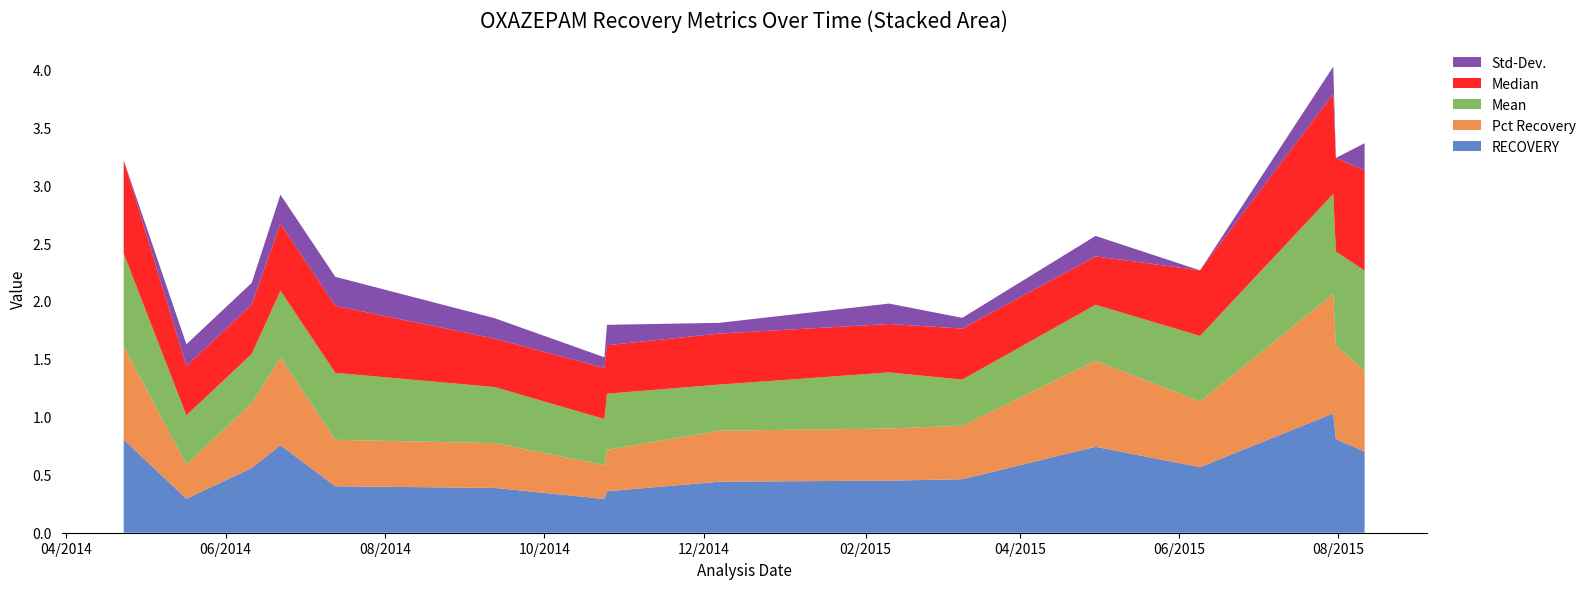

Reading left to right, extract all data points from this chart.

RECOVERY: 2014-04-23=0.8	2014-05-17=0.3	2014-06-11=0.6	2014-06-22=0.8	2014-07-13=0.4	2014-09-12=0.4	2014-10-24=0.3	2014-10-25=0.4	2014-12-07=0.4	2015-02-10=0.4	2015-03-10=0.5	2015-04-30=0.7	2015-06-09=0.6	2015-07-30=1.0	2015-07-31=0.8	2015-08-11=0.7
Pct Recovery: 2014-04-23=0.8	2014-05-17=0.3	2014-06-11=0.6	2014-06-22=0.8	2014-07-13=0.4	2014-09-12=0.4	2014-10-24=0.3	2014-10-25=0.4	2014-12-07=0.4	2015-02-10=0.4	2015-03-10=0.5	2015-04-30=0.7	2015-06-09=0.6	2015-07-30=1.0	2015-07-31=0.8	2015-08-11=0.7
Mean: 2014-04-23=0.8	2014-05-17=0.4	2014-06-11=0.4	2014-06-22=0.6	2014-07-13=0.6	2014-09-12=0.5	2014-10-24=0.4	2014-10-25=0.5	2014-12-07=0.4	2015-02-10=0.5	2015-03-10=0.4	2015-04-30=0.5	2015-06-09=0.6	2015-07-30=0.9	2015-07-31=0.8	2015-08-11=0.9
Median: 2014-04-23=0.8	2014-05-17=0.4	2014-06-11=0.4	2014-06-22=0.6	2014-07-13=0.6	2014-09-12=0.4	2014-10-24=0.4	2014-10-25=0.4	2014-12-07=0.4	2015-02-10=0.4	2015-03-10=0.4	2015-04-30=0.4	2015-06-09=0.6	2015-07-30=0.9	2015-07-31=0.8	2015-08-11=0.9
Std-Dev.: 2014-04-23=0.0	2014-05-17=0.2	2014-06-11=0.2	2014-06-22=0.3	2014-07-13=0.3	2014-09-12=0.2	2014-10-24=0.1	2014-10-25=0.2	2014-12-07=0.1	2015-02-10=0.2	2015-03-10=0.1	2015-04-30=0.2	2015-06-09=0.0	2015-07-30=0.2	2015-07-31=0.0	2015-08-11=0.2